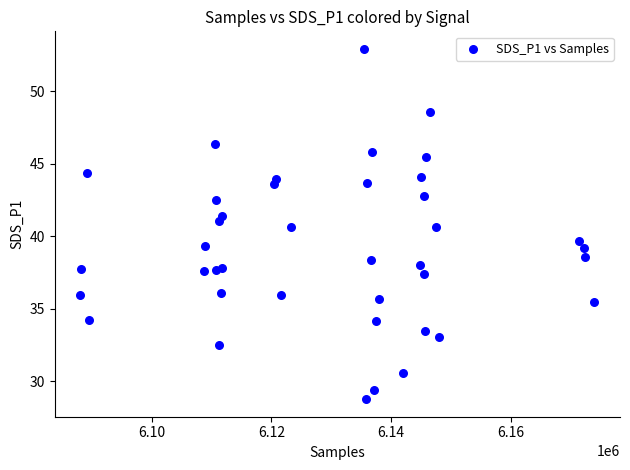

What Y value in the scatter plot is closest to 40?

39.7